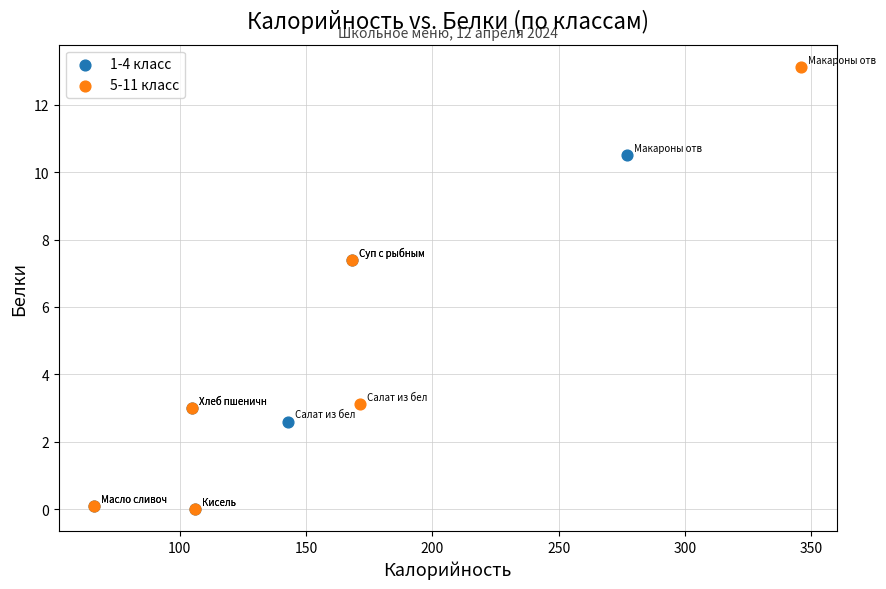

Which series has the largest Y range (max minus min)?

5-11 класс